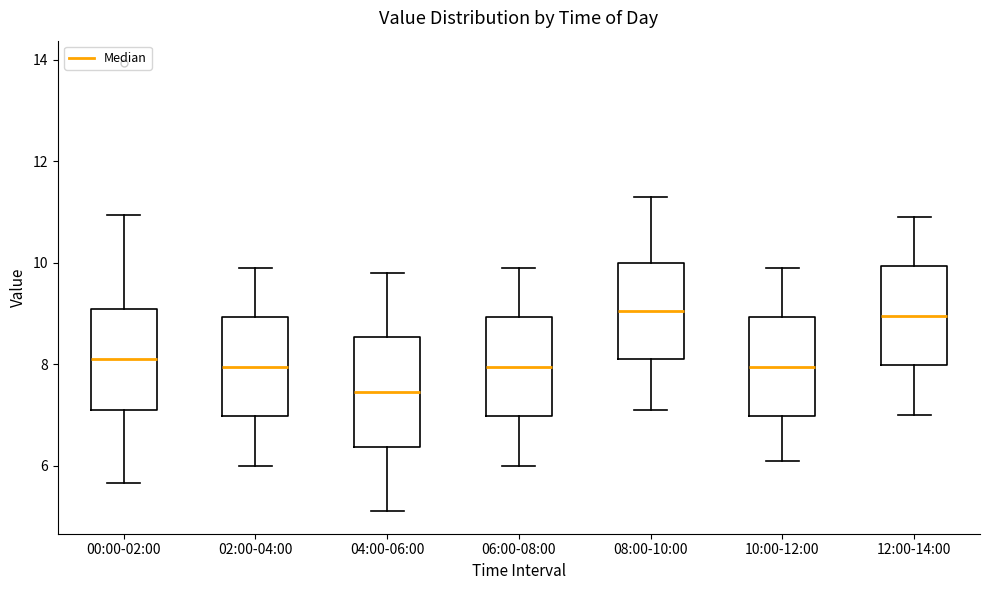

Reading left to right, read every box against the y-axis: the position of its median line, the range the box covers, and the ends of its whiskers. The values are not printed on the chart, so give them approximately, as read against the axis.

00:00-02:00: median 8.2, box 7.0 to 9.0, whiskers 5.6 to 11.0
02:00-04:00: median 8.0, box 7.0 to 9.0, whiskers 6.0 to 10.0
04:00-06:00: median 7.4, box 6.4 to 8.6, whiskers 5.2 to 9.8
06:00-08:00: median 8.0, box 7.0 to 9.0, whiskers 6.0 to 10.0
08:00-10:00: median 9.0, box 8.2 to 10.0, whiskers 7.2 to 11.4
10:00-12:00: median 8.0, box 7.0 to 9.0, whiskers 6.2 to 10.0
12:00-14:00: median 9.0, box 8.0 to 10.0, whiskers 7.0 to 11.0